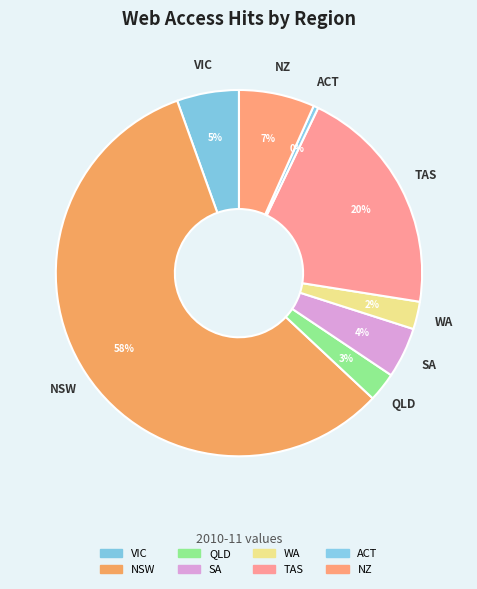

The QLD slice represents 1% of the pie. True or false?

False